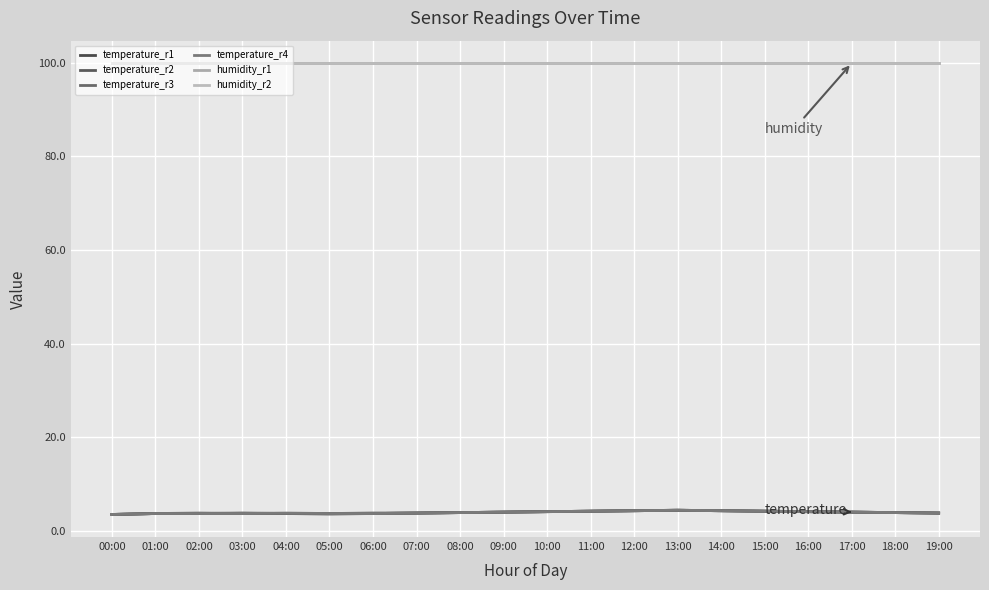

How many lines are shown in the chart?

6